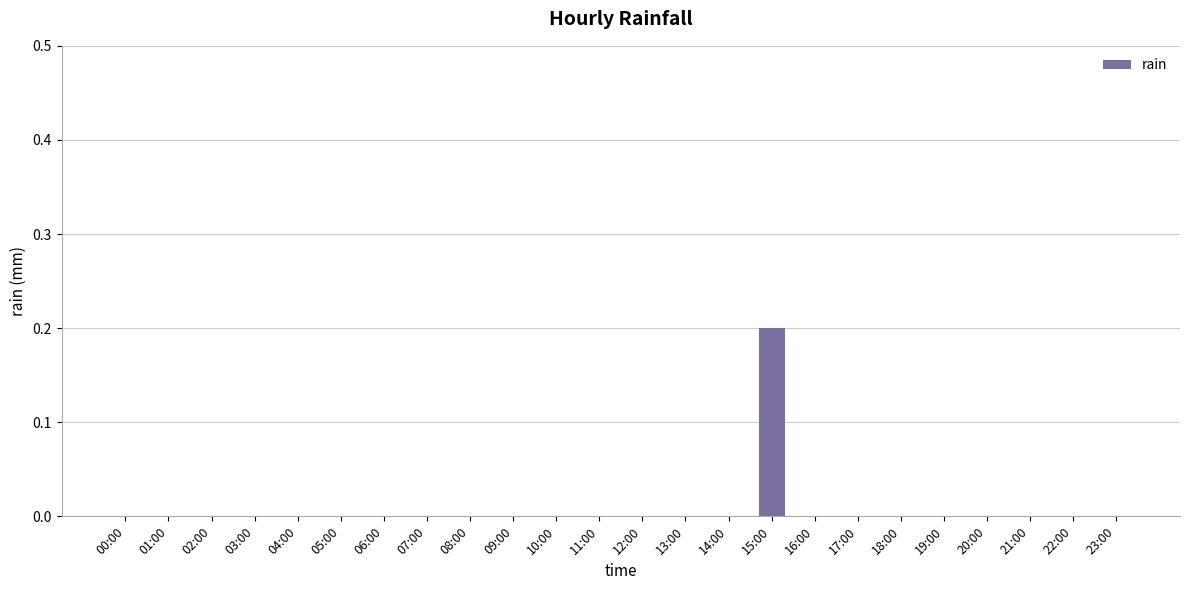

What is the change in value from 05:00 to 15:00?

+0.2